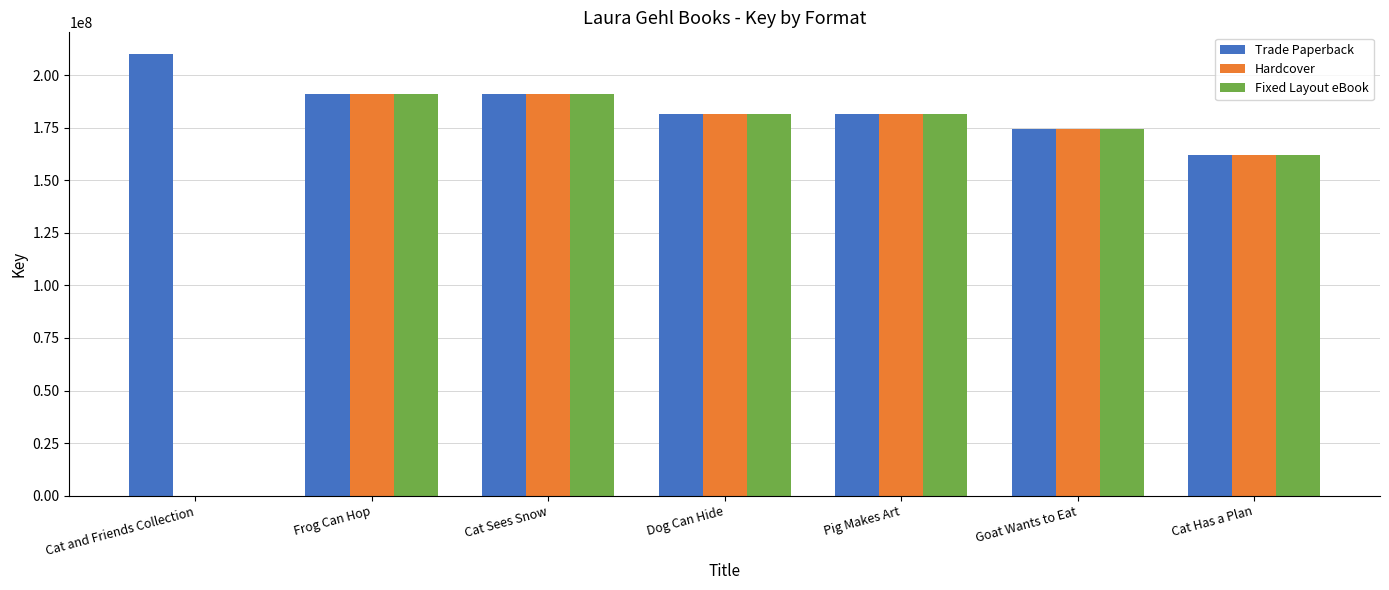

True or false: Trade Paperback has a value of 338885156 at Cat and Friends Collection.

False